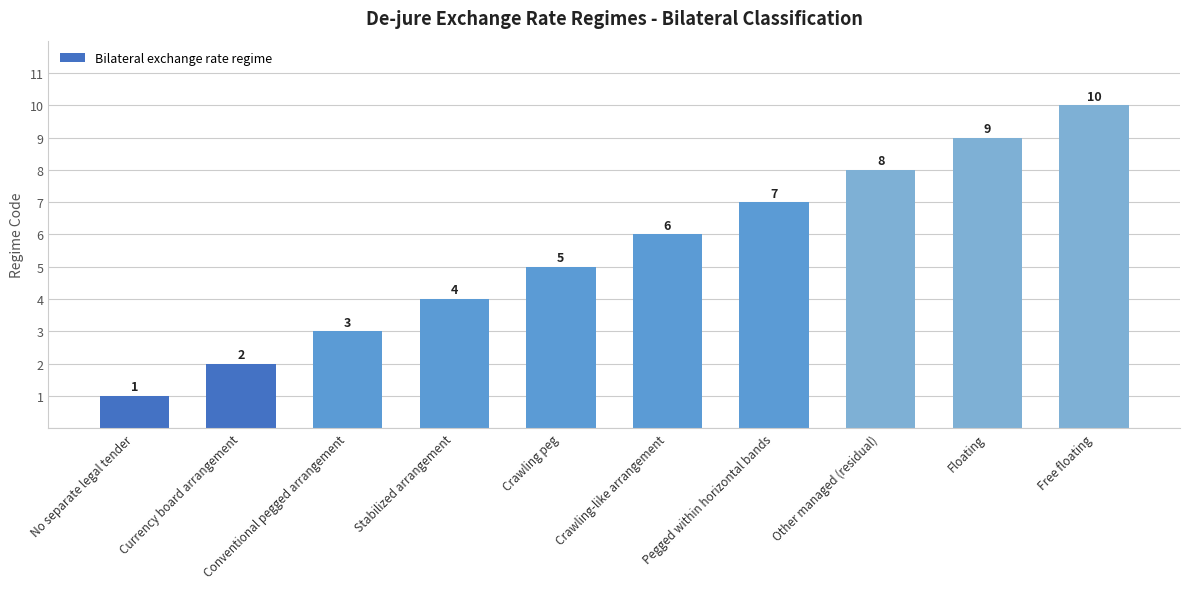

What is the approximate value at Stabilized arrangement?

4